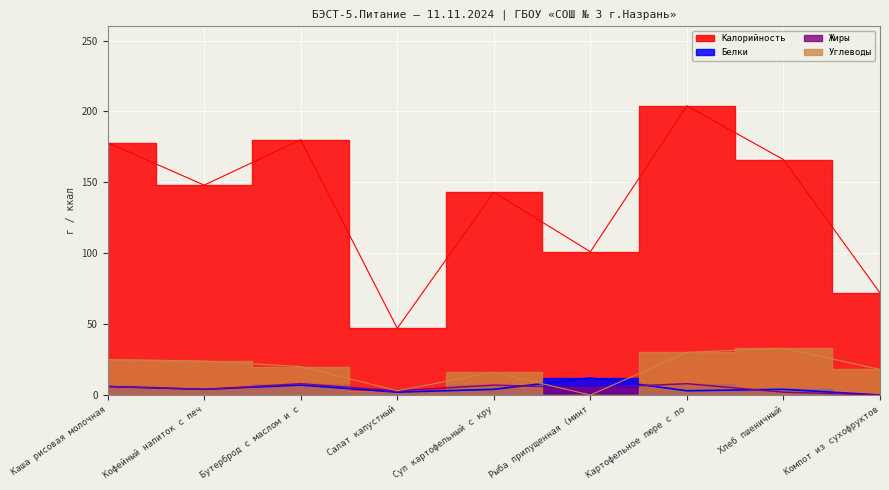

What is the sum of all Калорийность values?

1239